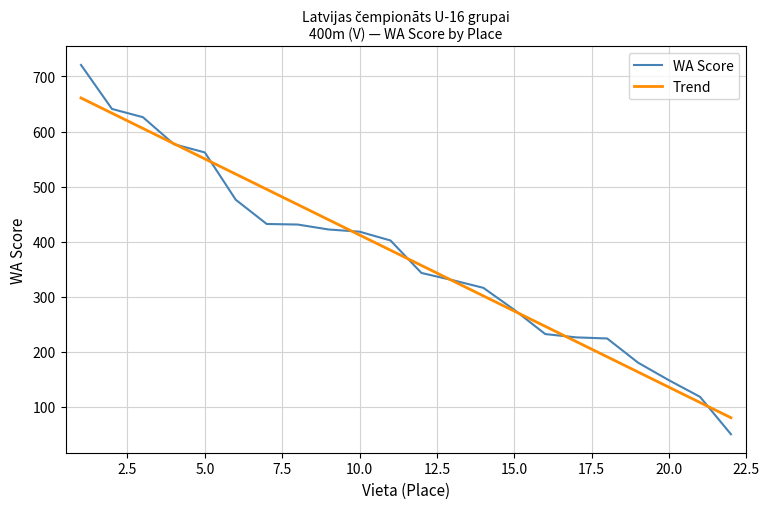

Rank the series by their maximum value, from lowest to highest.

Trend, WA Score